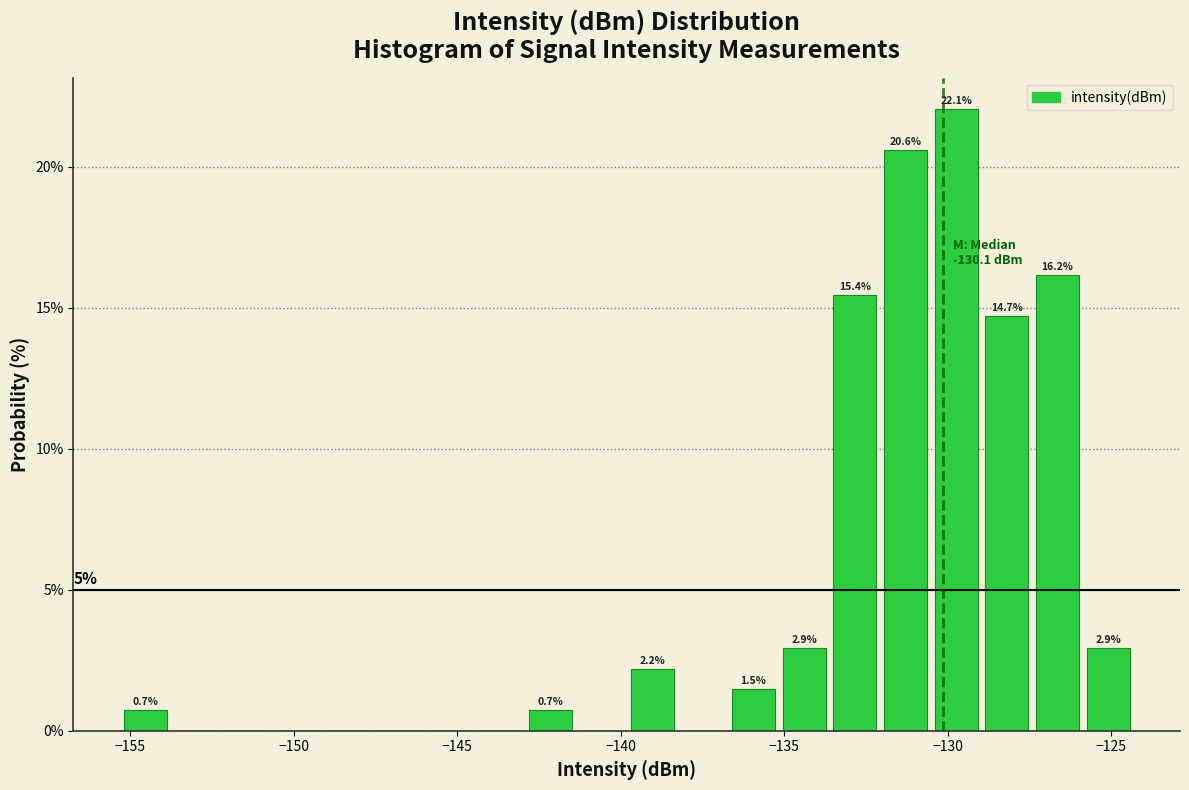

Read against the x-axis, roughly where is the centre of the tallest bar?

-129.5